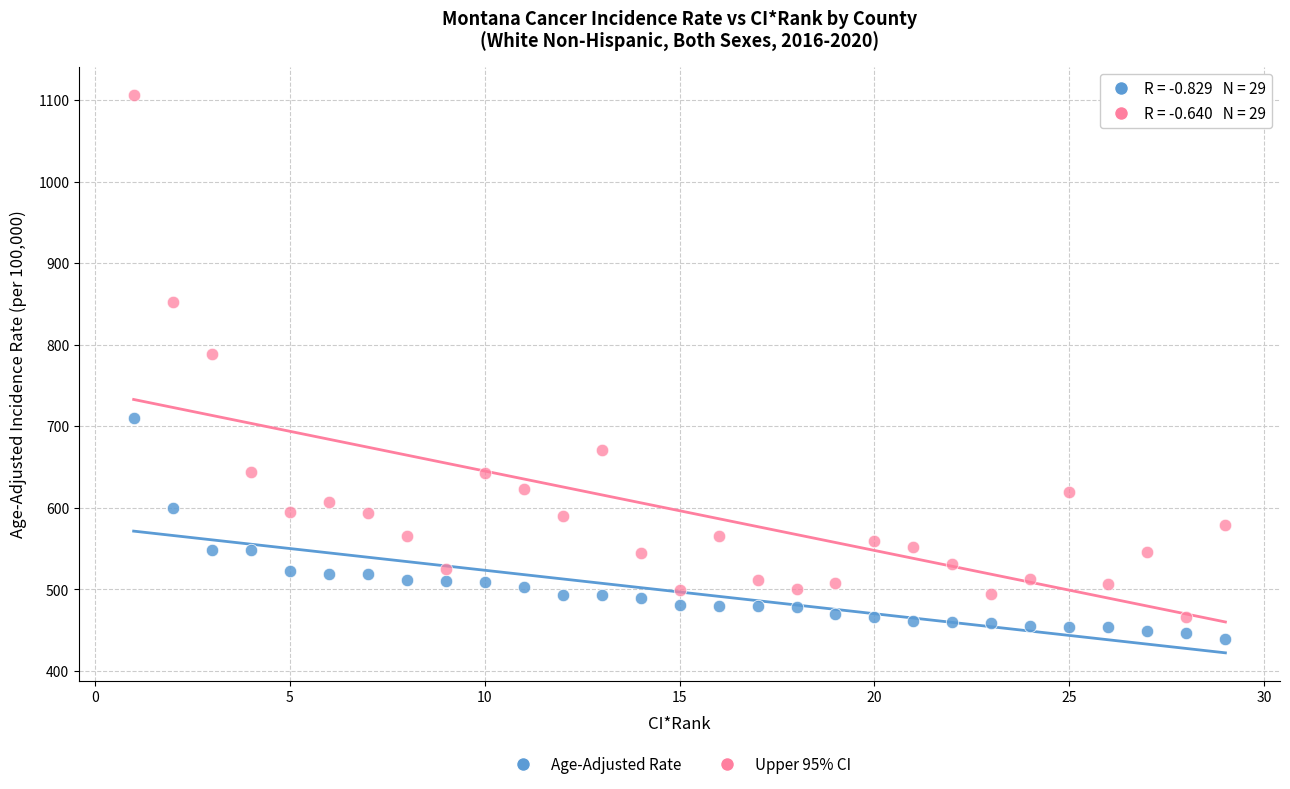

Across all data points, what is the range of Y values (max minus min)?

667.8